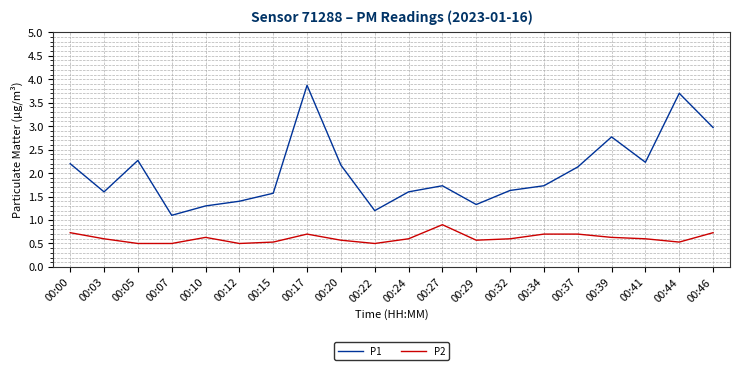

True or false: P2 and P1 cross at least once.

False